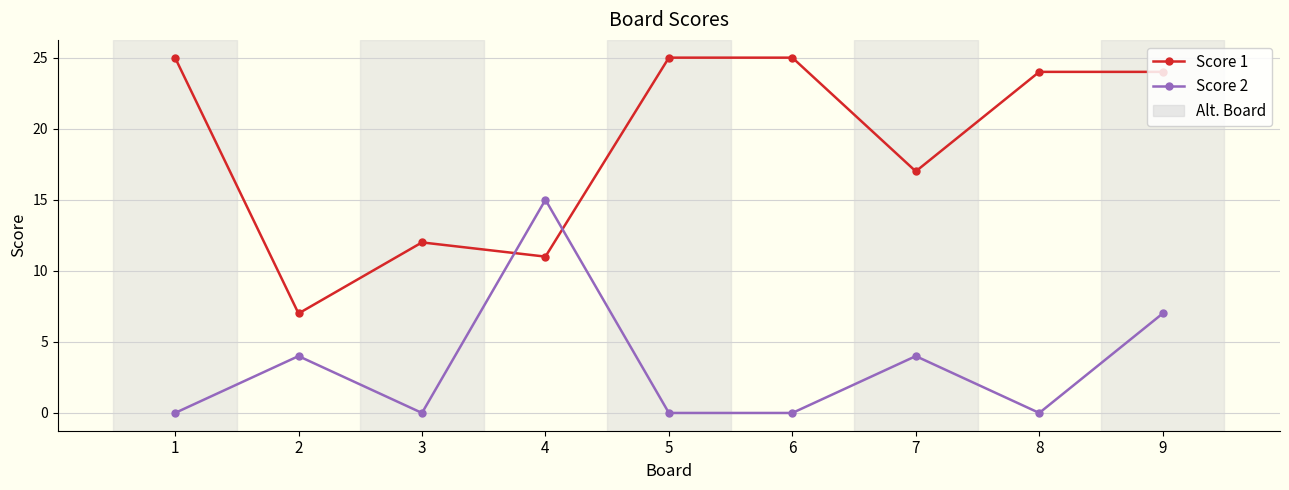

Where is the first local minimum for Score 2?

3